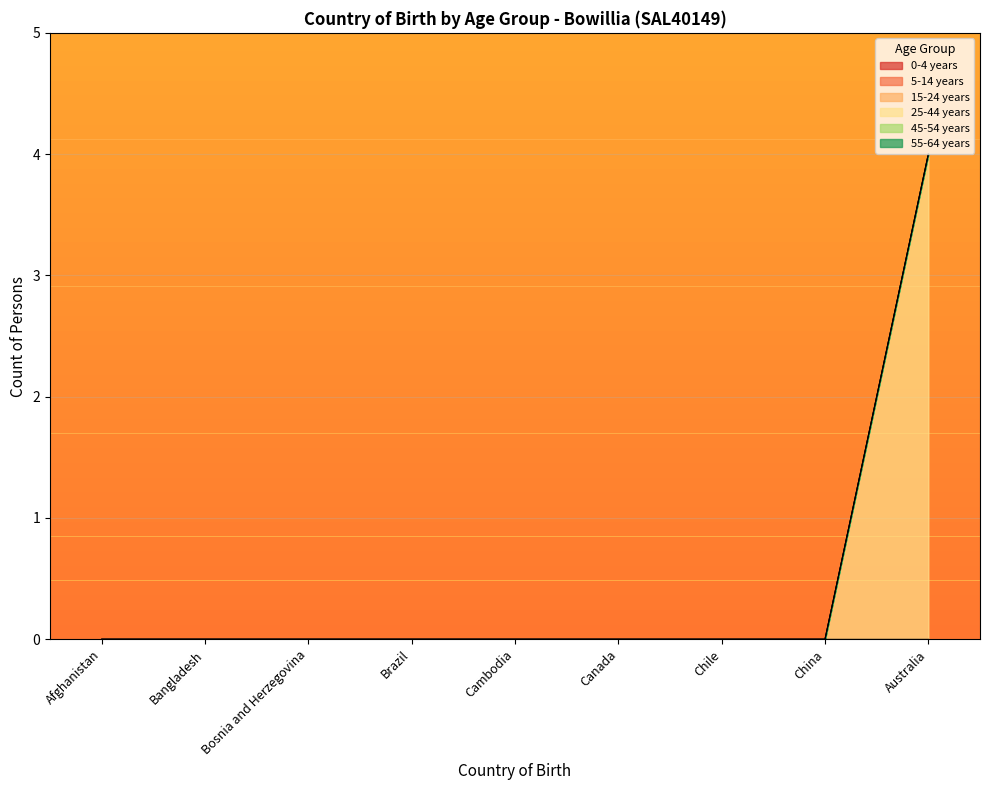

What is the label of the 7th point from the right?

Bosnia and Herzegovina